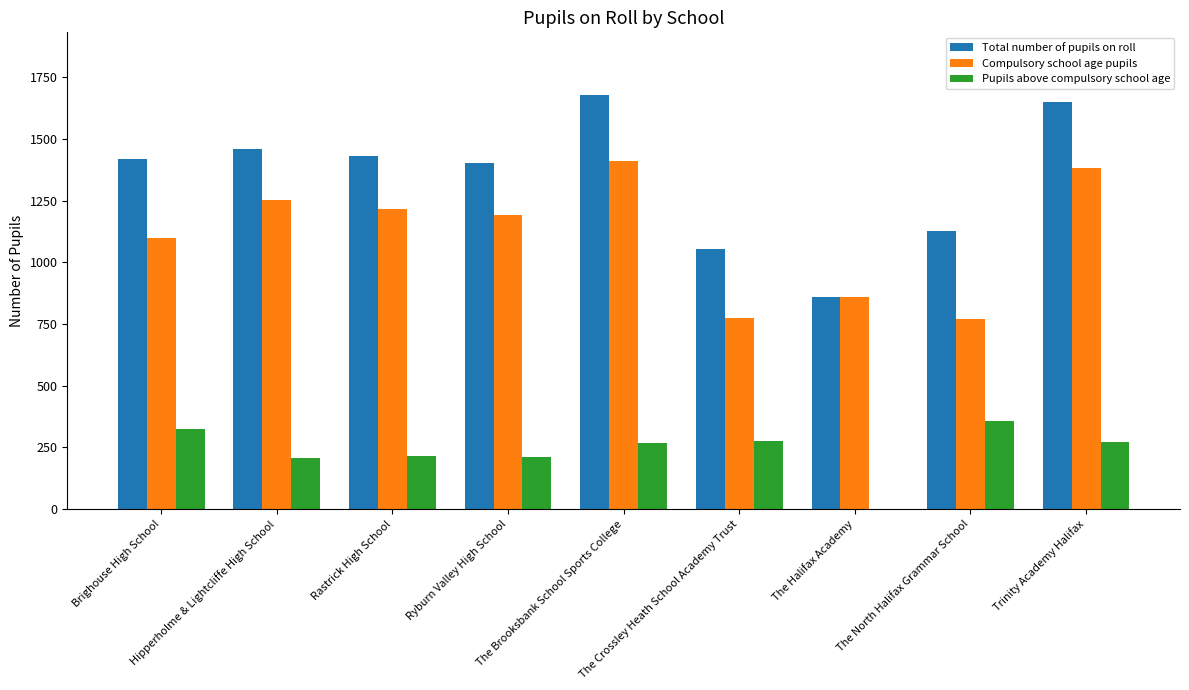

Which series has the widest spread of values?

Total number of pupils on roll